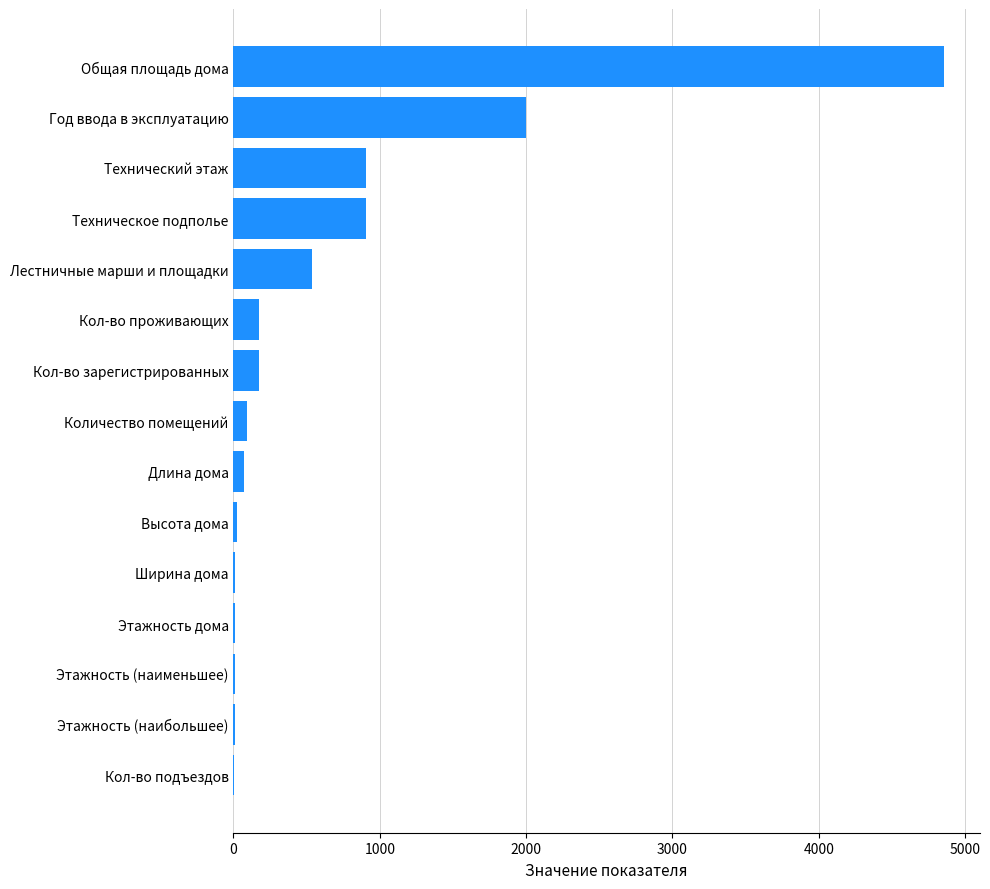

What is the sum of all values?

9781